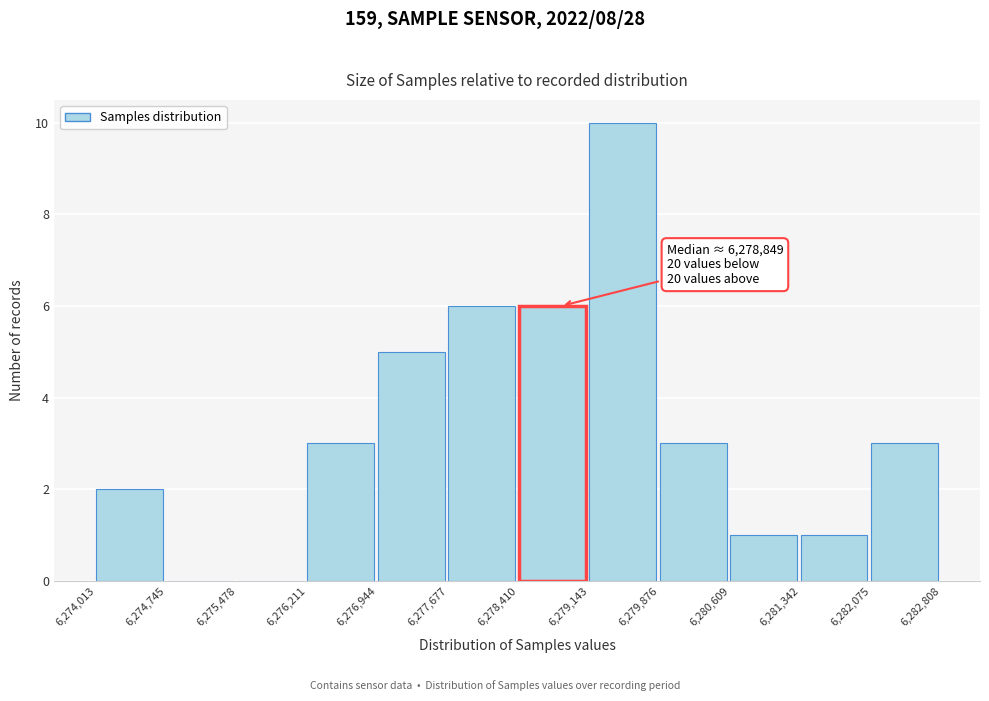

Over which range of the x-axis is the bar tallest?

6,279,143 to 6,279,876